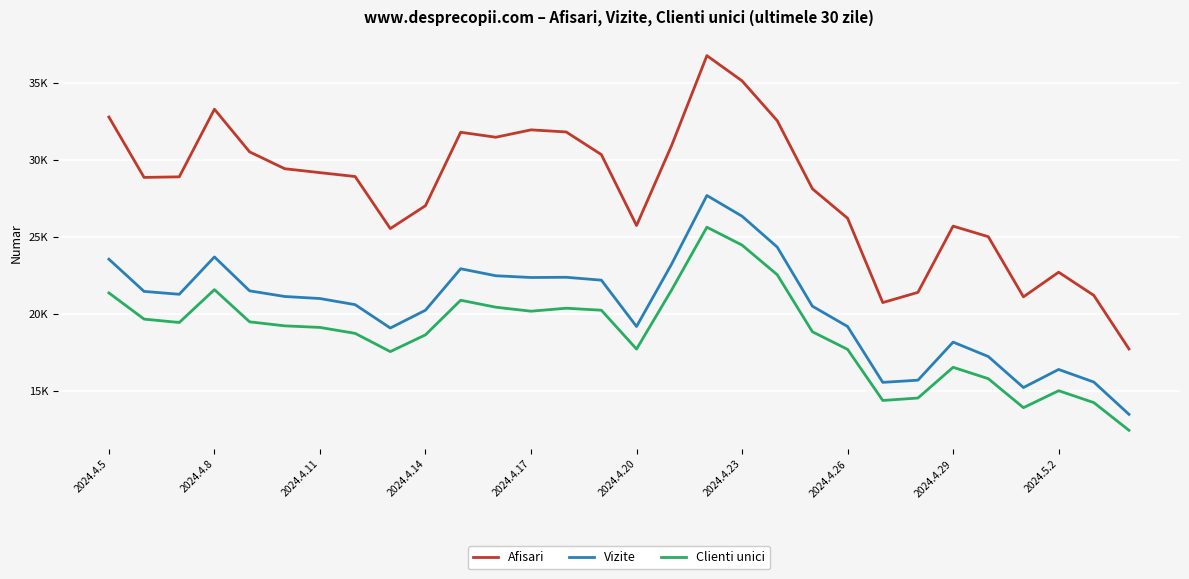

Where does the Clienti unici series first go above 19220?

2024.4.5